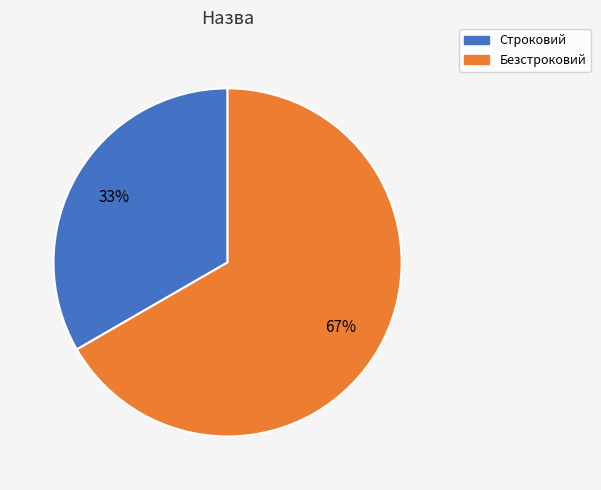

Is there any slice that represents more than half of the pie?

Yes